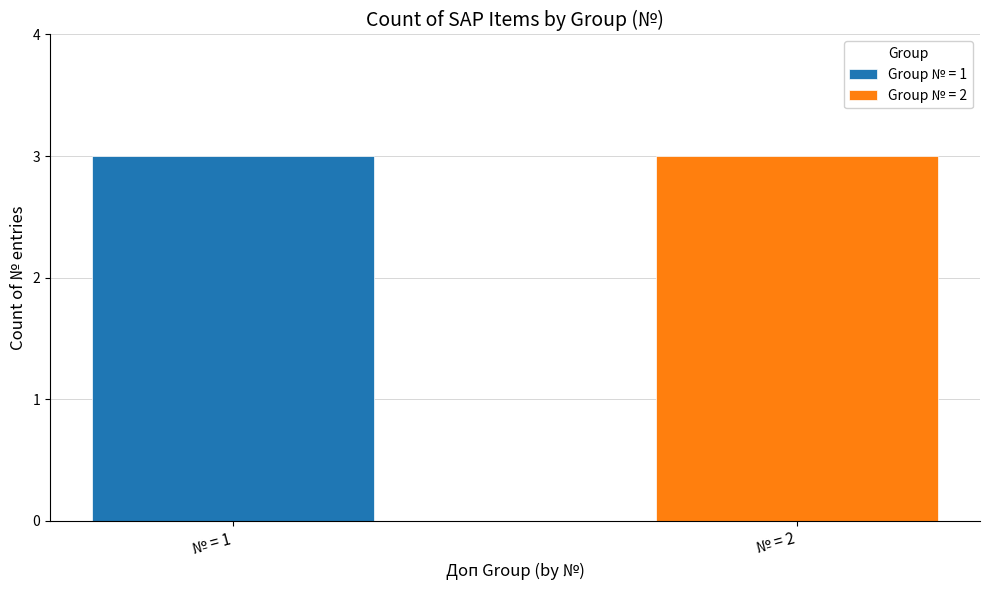

Is it true that Group 2 equals 3 at SAP-690318357575?

False